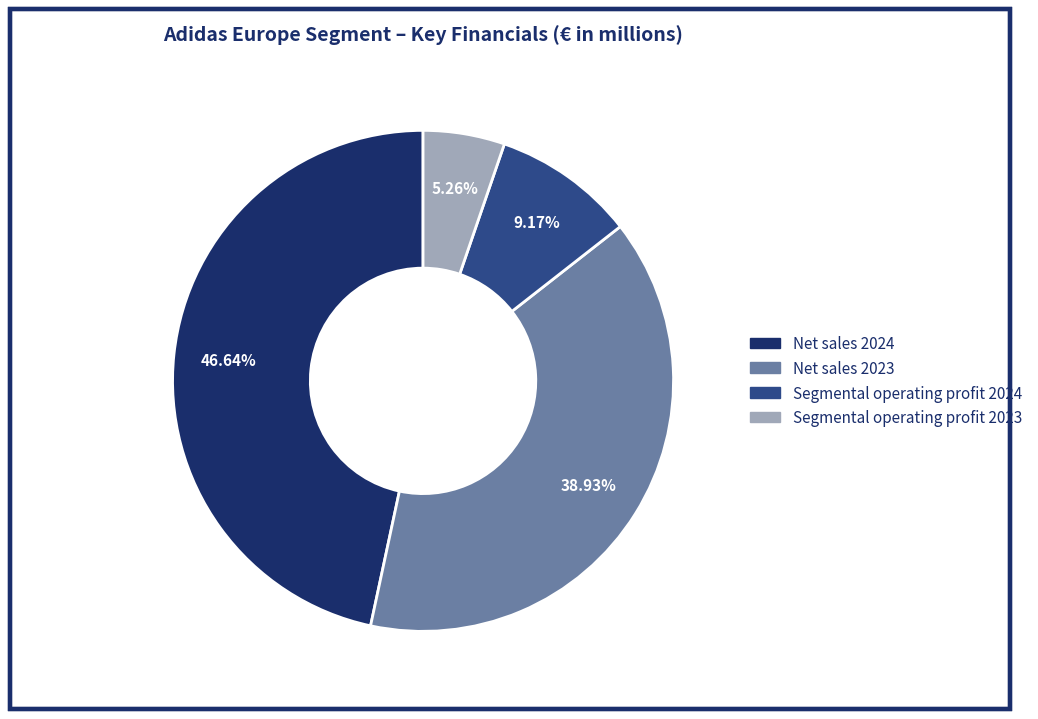

Which has a higher value, Net sales 2024 or Segmental operating profit 2023?

Net sales 2024